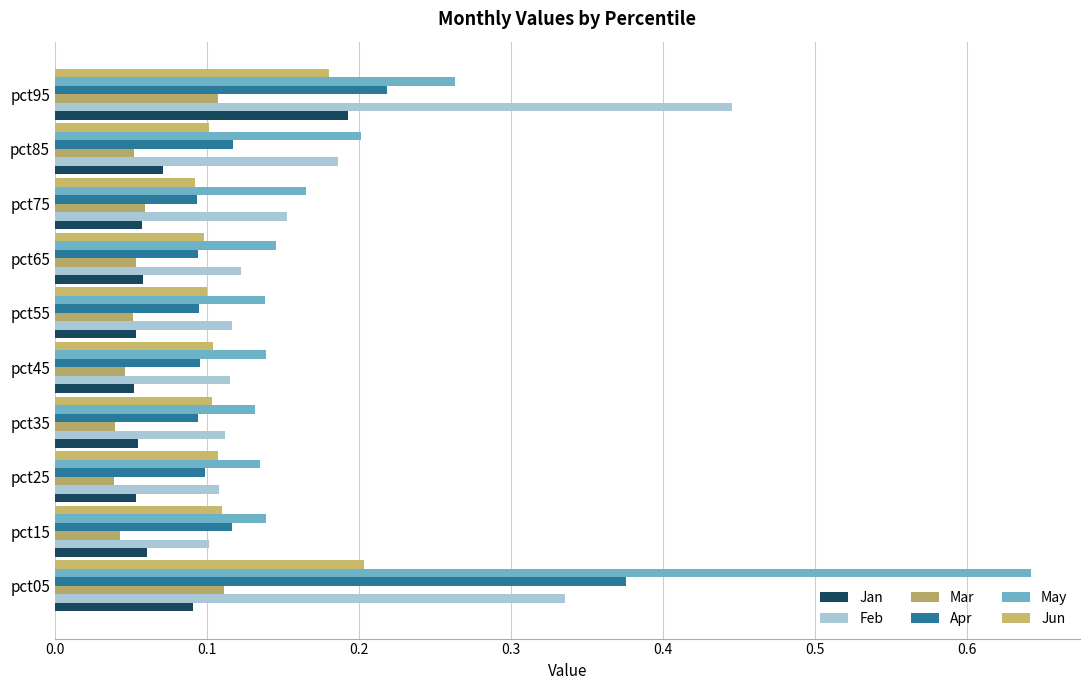

What is the difference between the maximum and second lowest values in the Apr series?

0.3